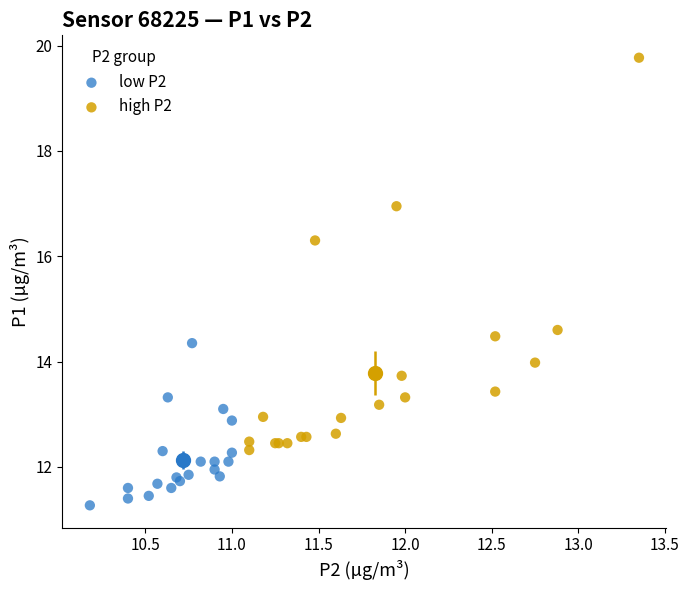

What are all the series names shown in the legend?

low P2, high P2